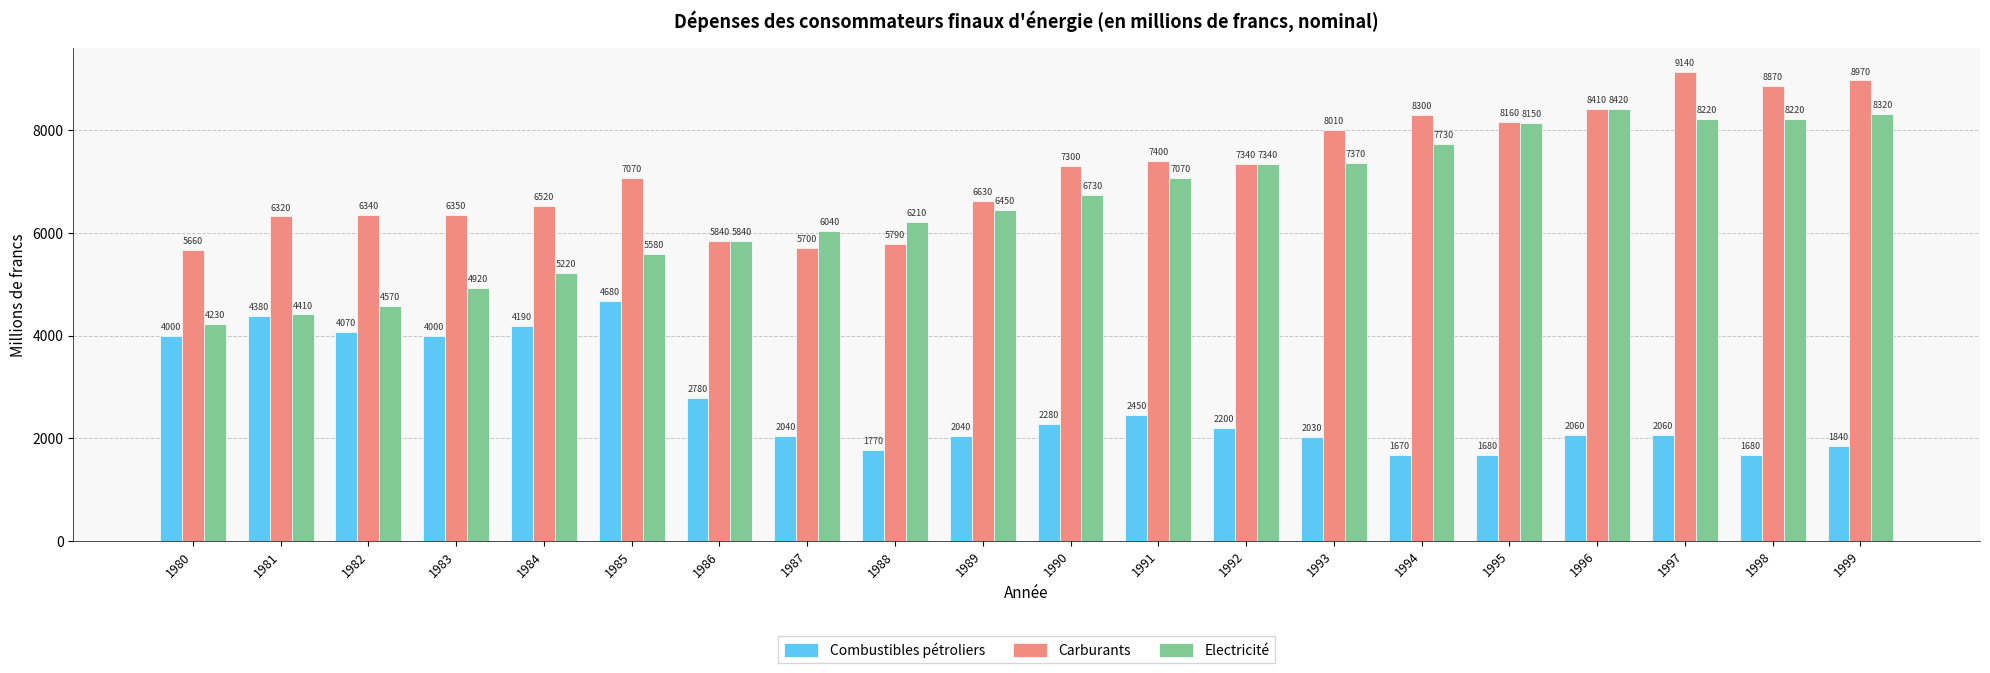

At which label is Combustibles pétroliers closest to 3175?

1986